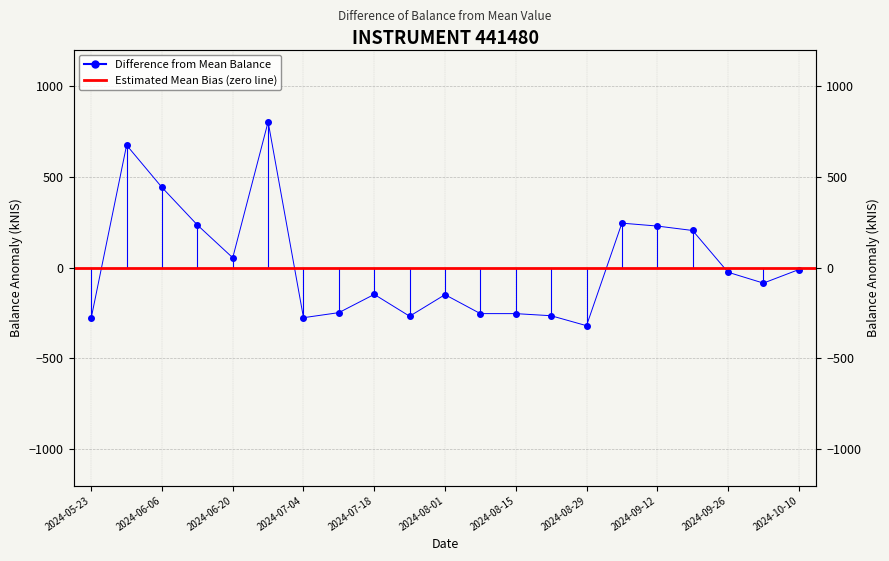

The chart shows a value of -466.4 at 2024-05-23. True or false?

False